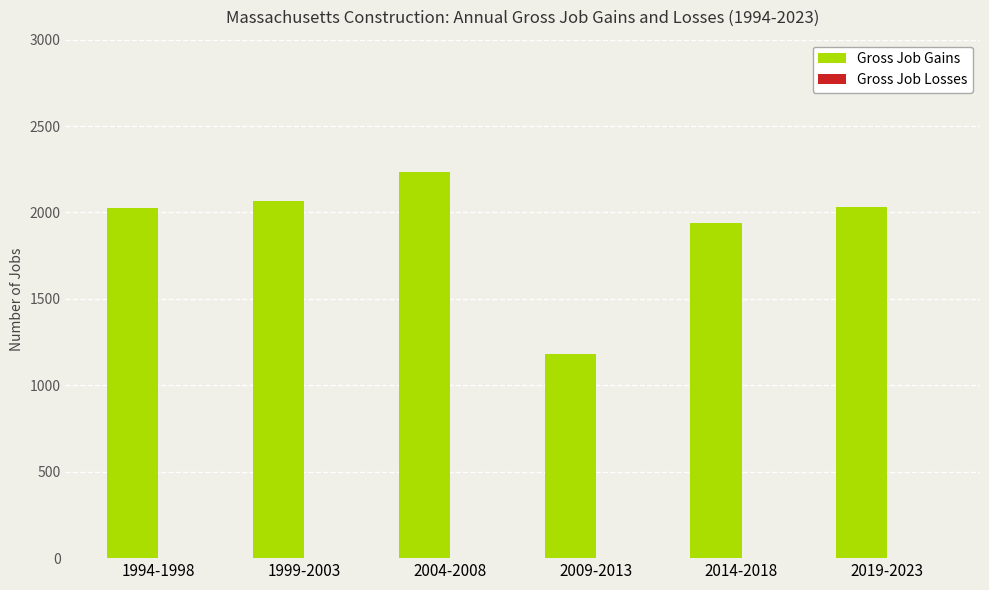

What position from the right is 2004-2008?

4